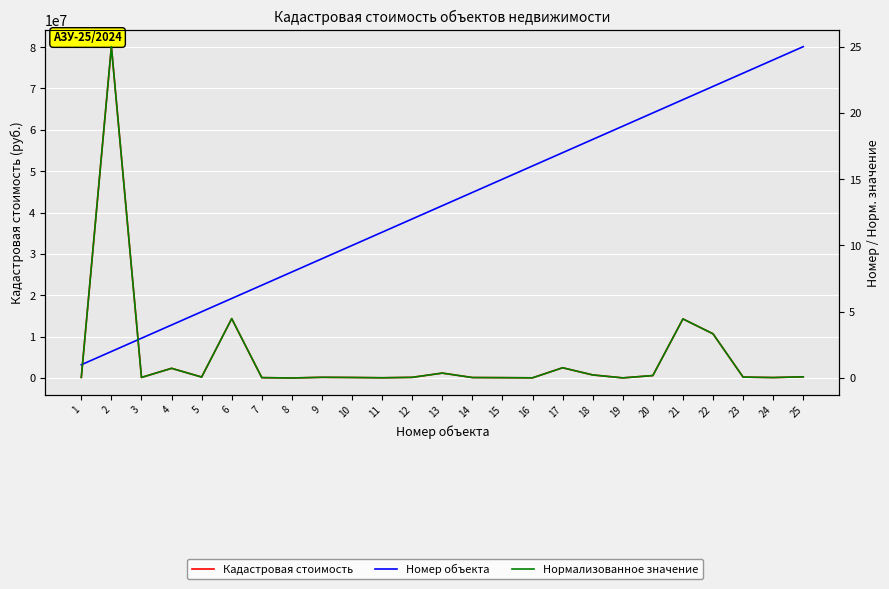

True or false: Нормализованное значение and Кадастровая стоимость intersect in this chart.

False